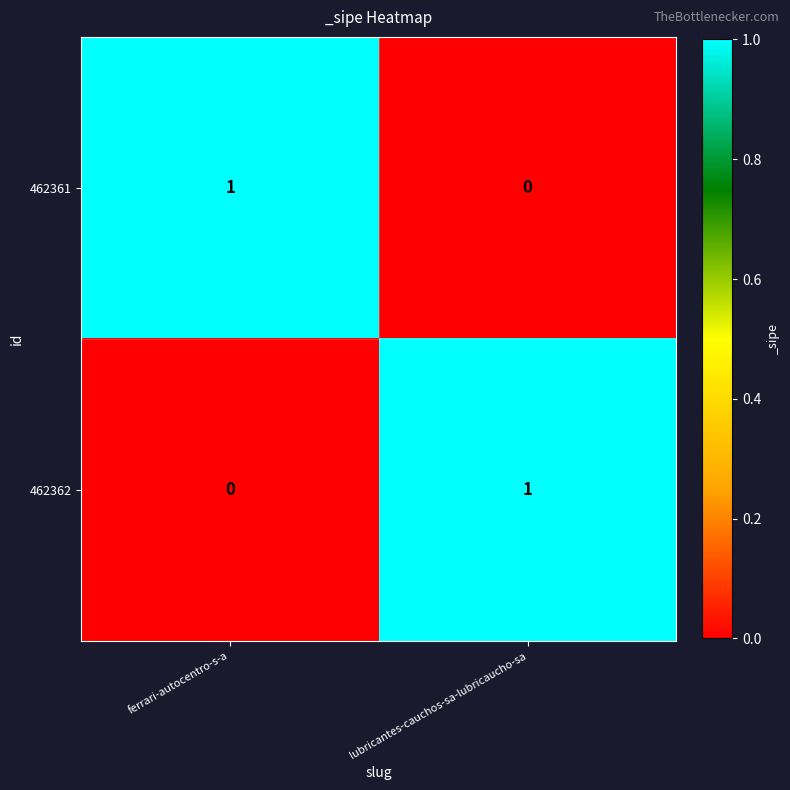

At which label is 462361 closest to 0?

lubricantes-cauchos-sa-lubricaucho-sa